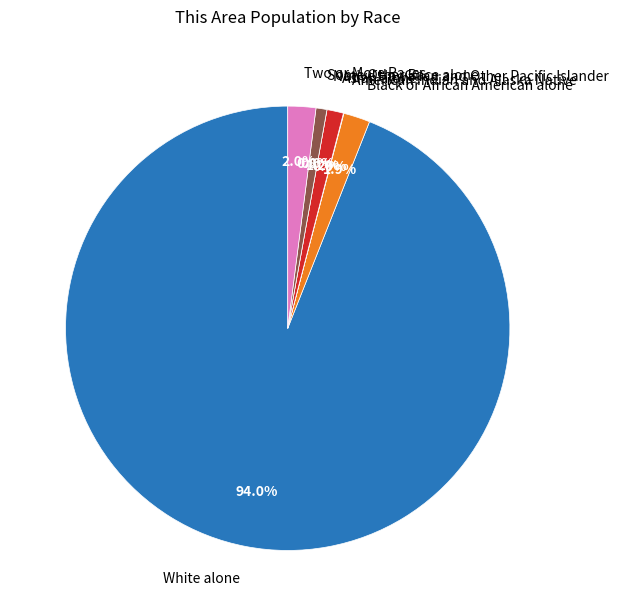

To the nearest percent, what is the average slice percentage?

14%